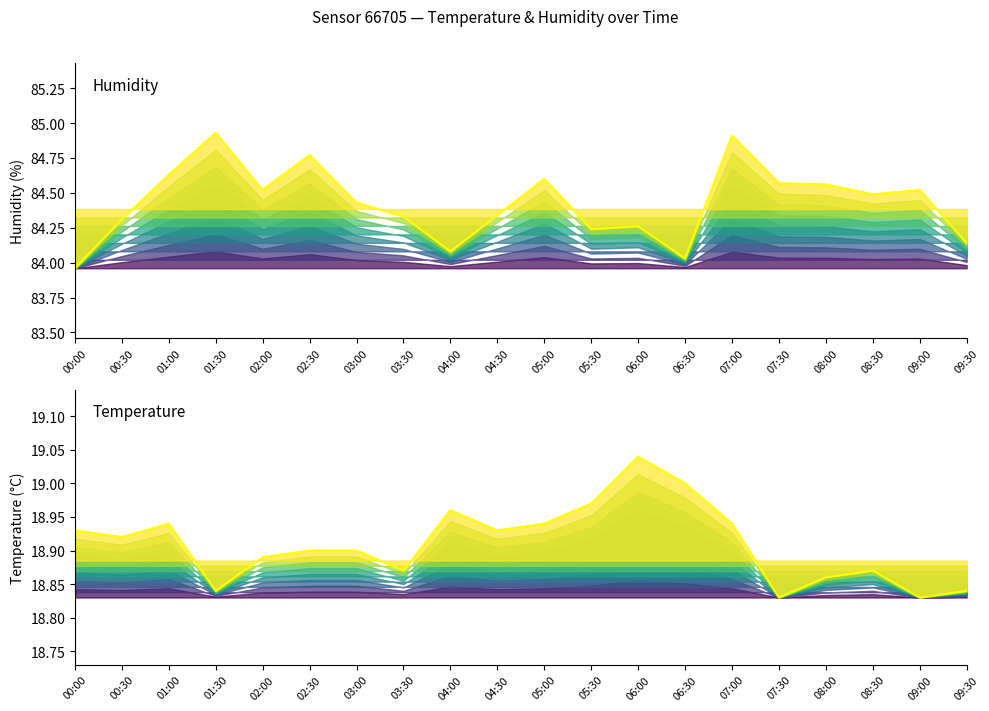

What is the difference between the maximum and minimum values in the temperature_line series?

0.2